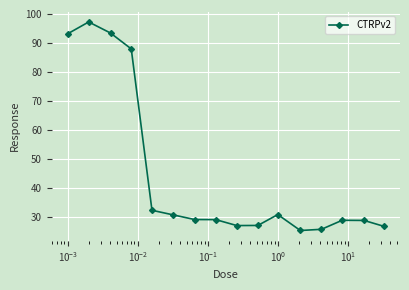

True or false: there are more than 2 points higher than both neighbors.

True